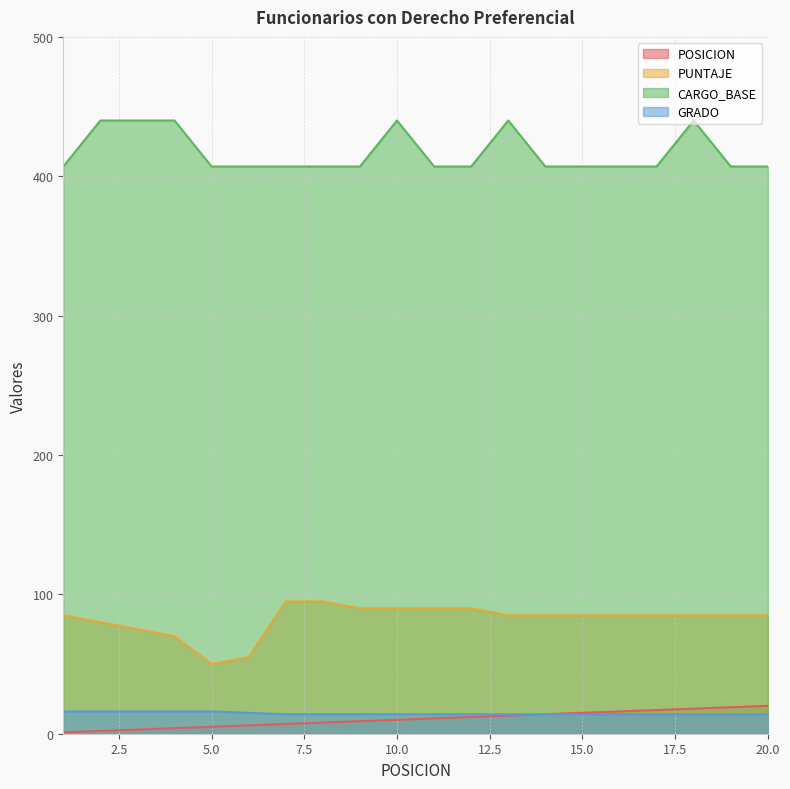

At how many categories does at least one series exceed 423?

6